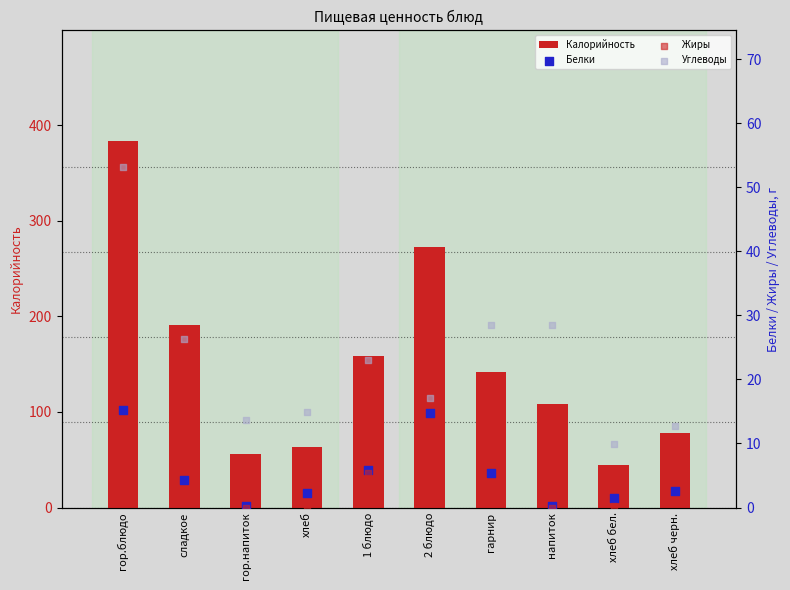

At which category is the sum across all series the highest?

гор.блюдо